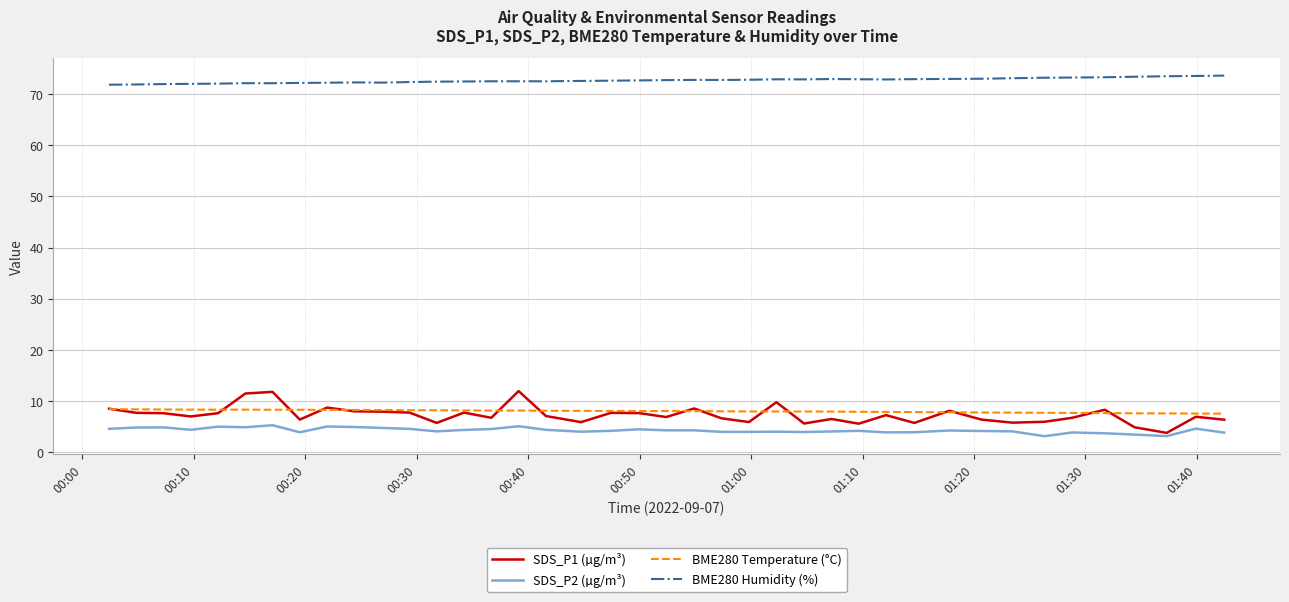

True or false: SDS_P2 (µg/m³) and BME280 Humidity (%) intersect in this chart.

False